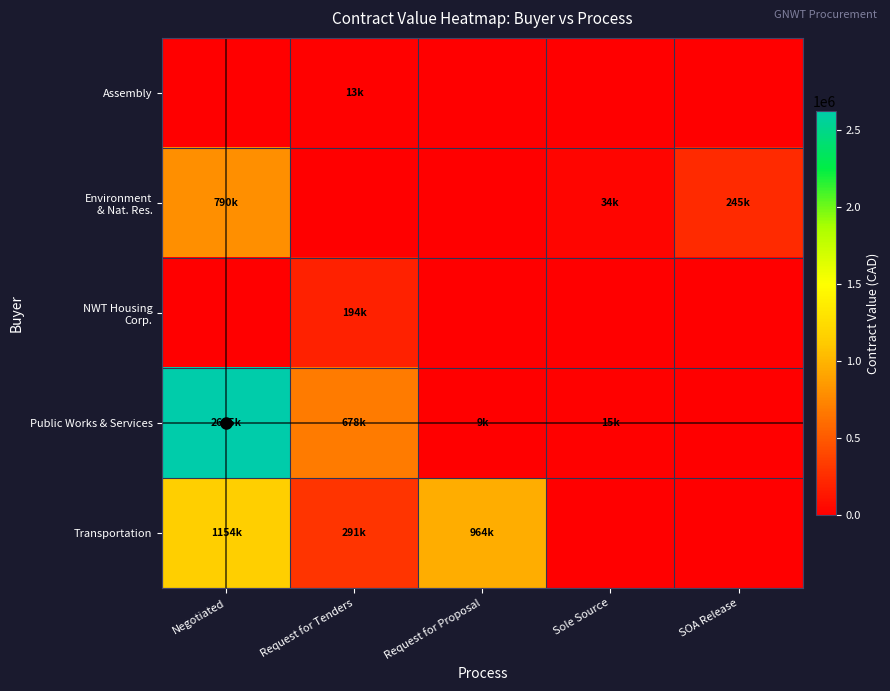

Which has a higher value, Sole Source or Request for Tenders?

Request for Tenders